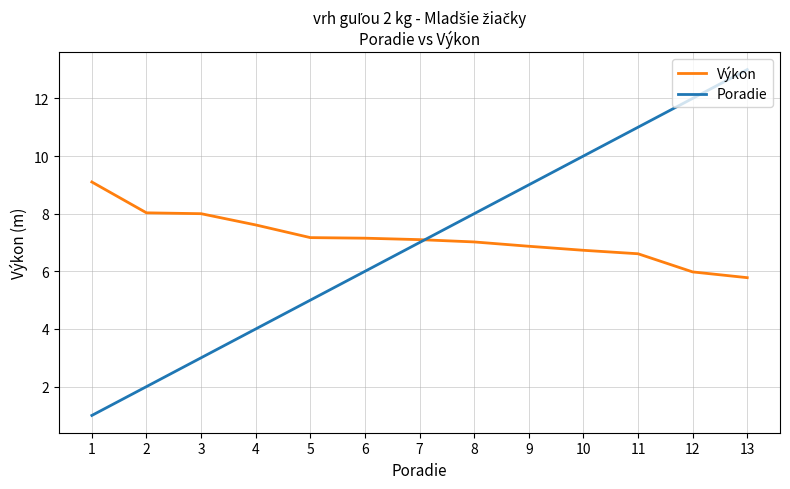

Is the value of Výkon at 10 greater than the value of Poradie at 10?

No